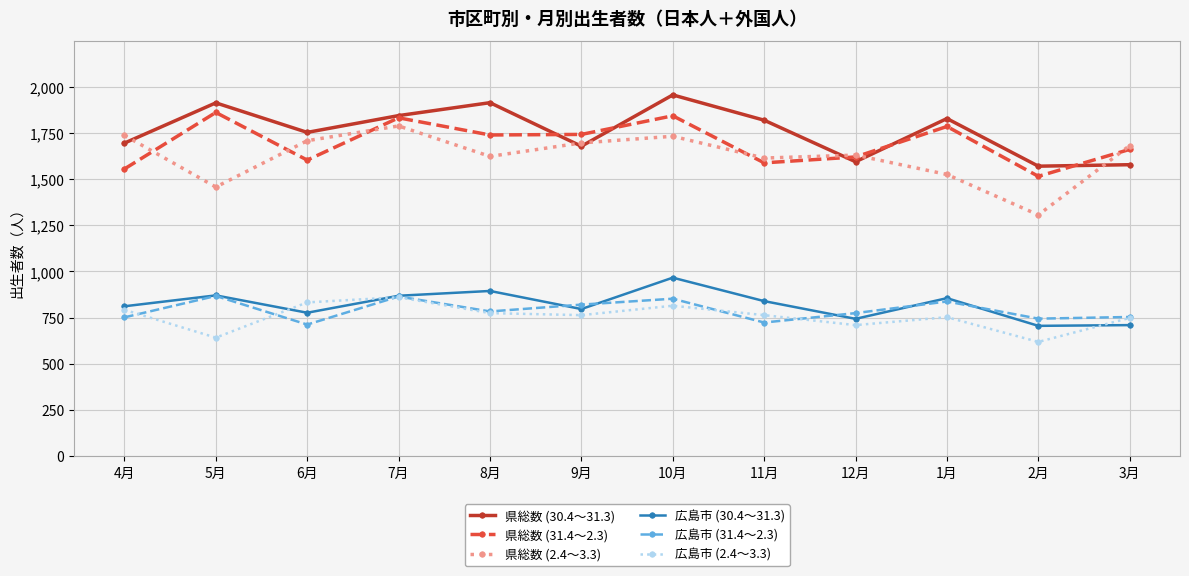

Is the value of 広島市 (30.4～31.3) at 10月 greater than the value of 県総数 (2.4～3.3) at 1月?

No